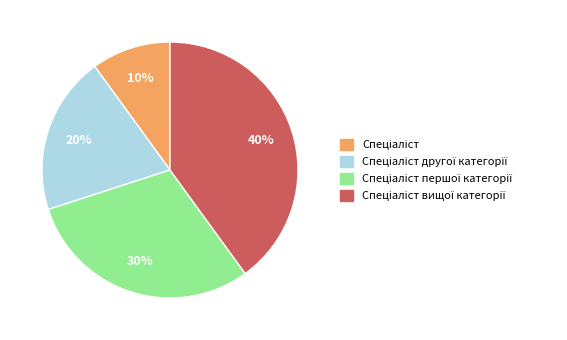

How many segments does this pie chart have?

4